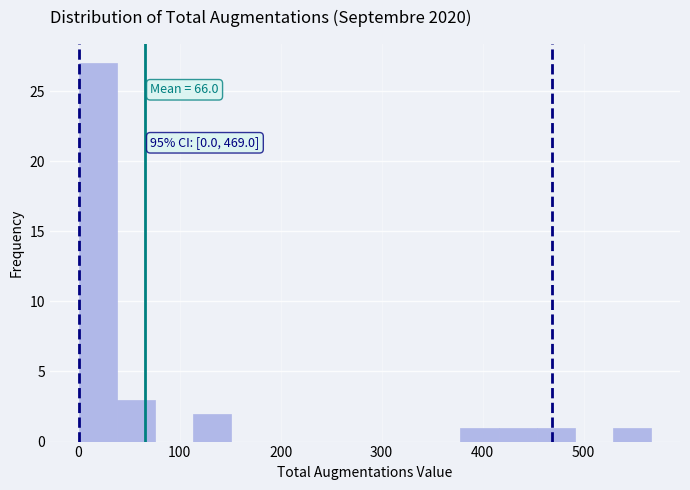

Read against the x-axis, roughly where is the centre of the tallest bar?

20